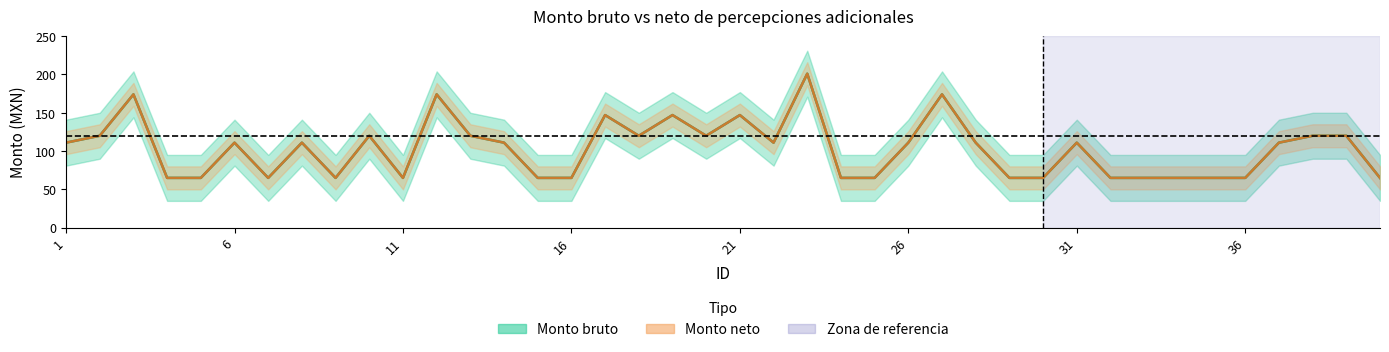

How many categories are shown in the chart?

40